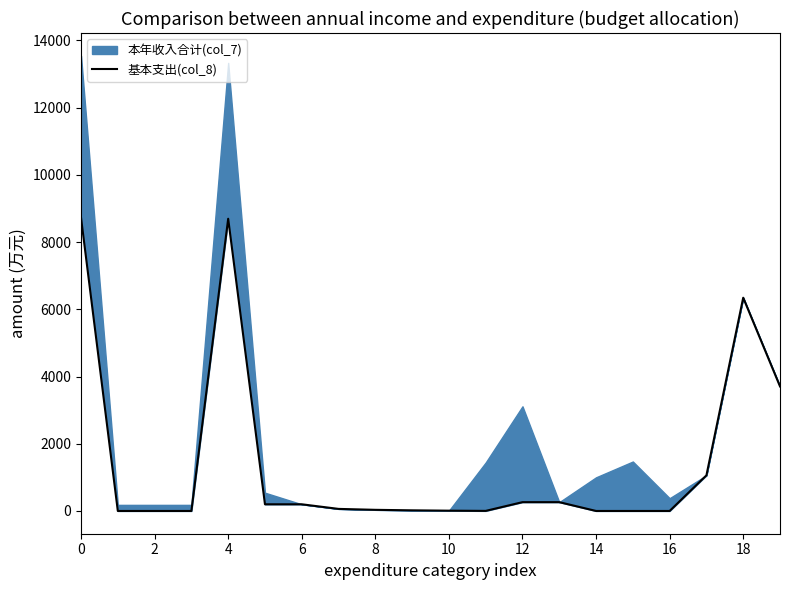

At which label is the value closest to 4362?

19